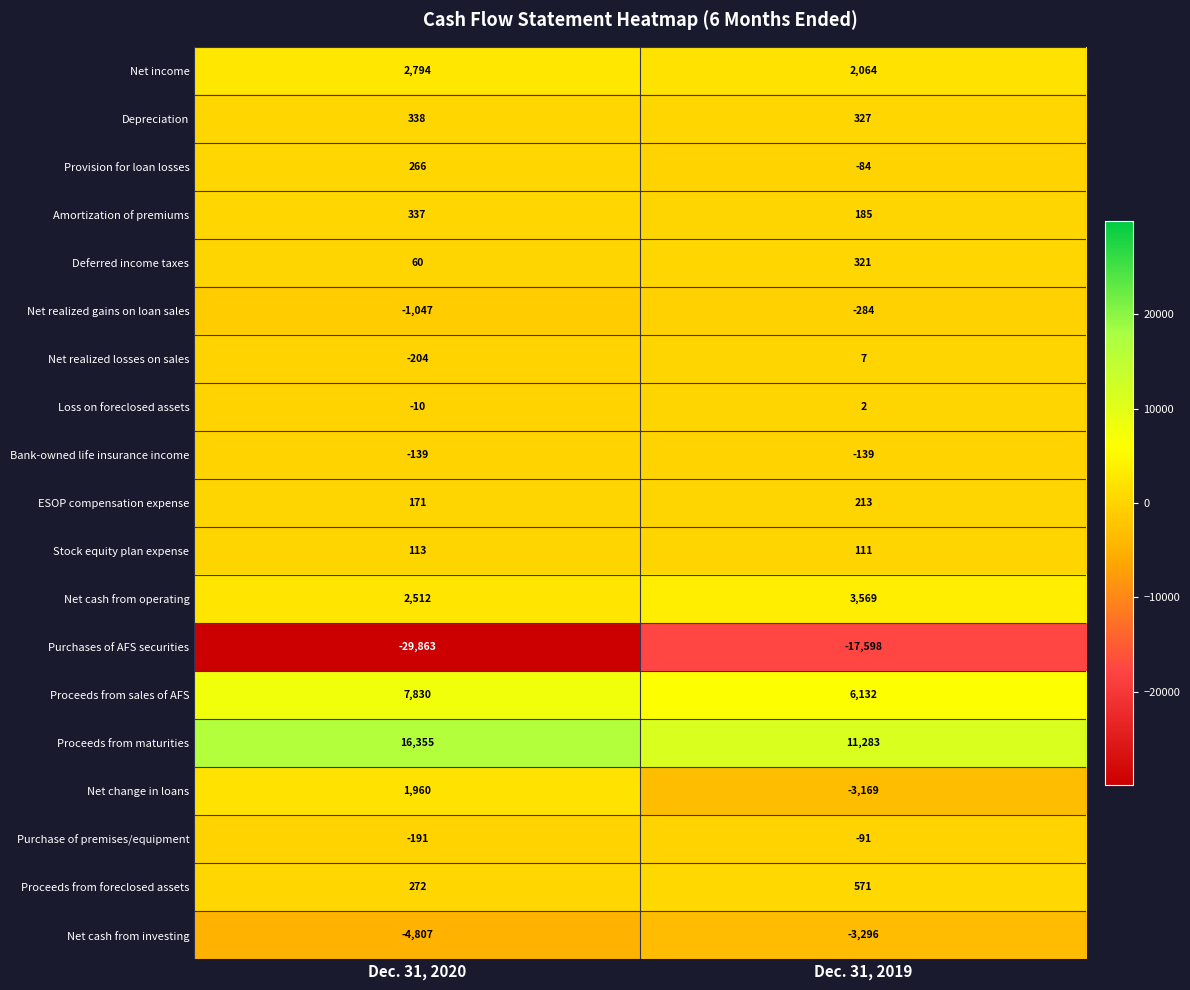

What is the lowest value of the Net change in loans series?

-3169